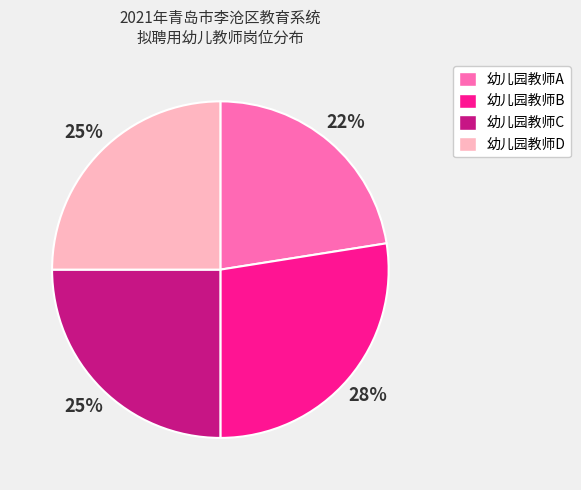

Is 幼儿园教师D the majority of the pie?

No